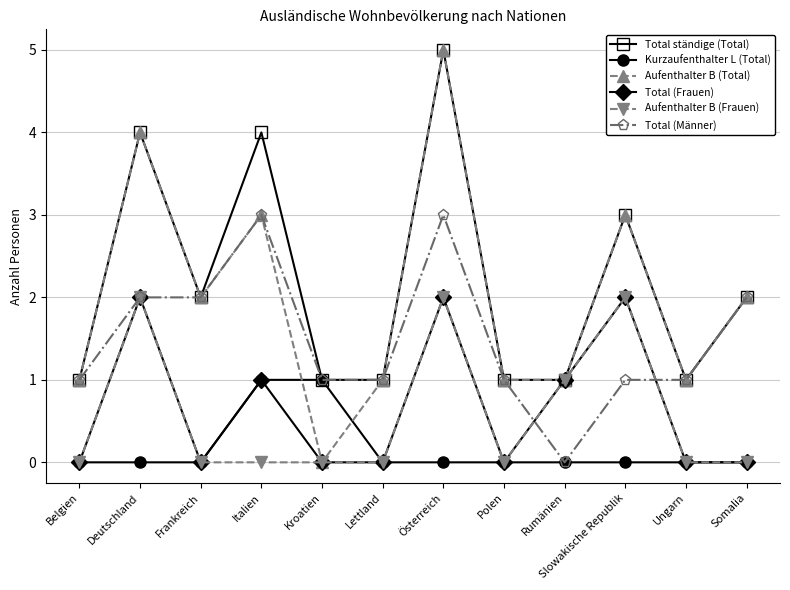

At which category does the chart reach its peak across all series?

Österreich